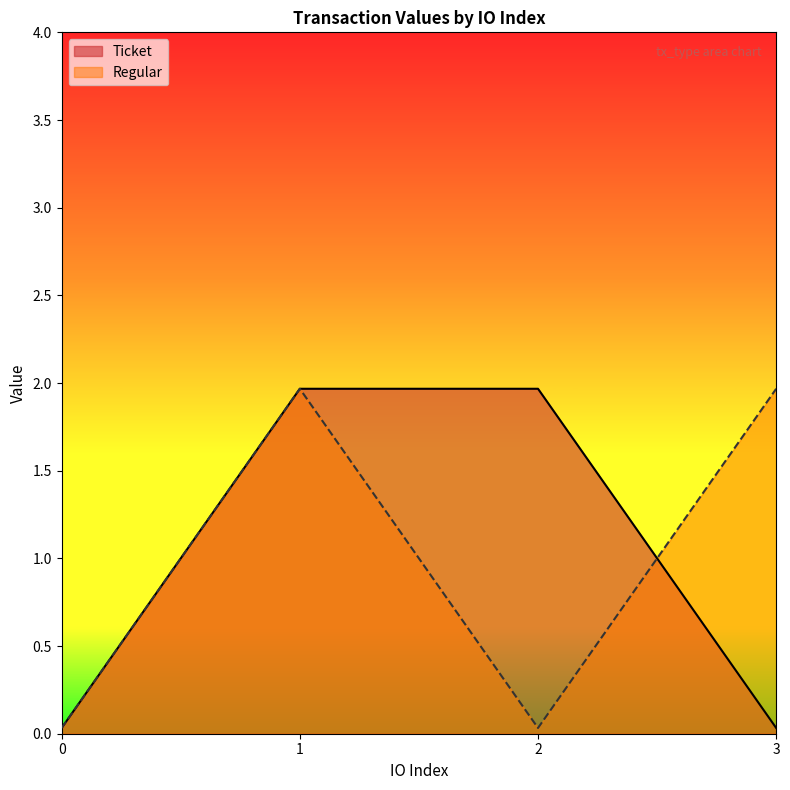

How many data points in Ticket are above 1?

2